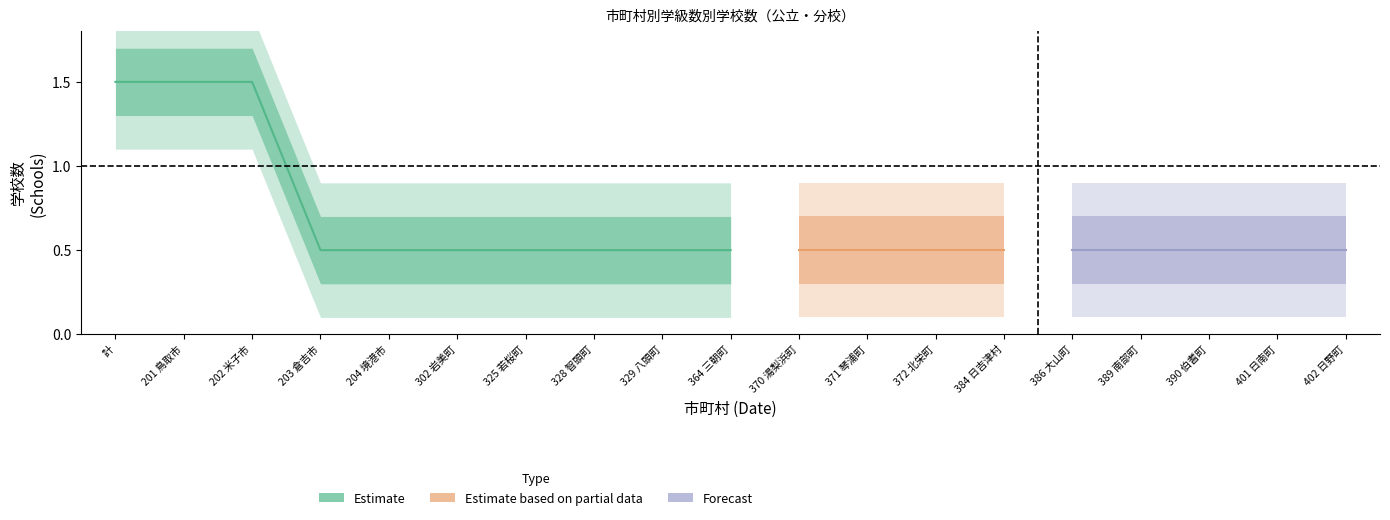

What position from the right is 389 南部町?

4